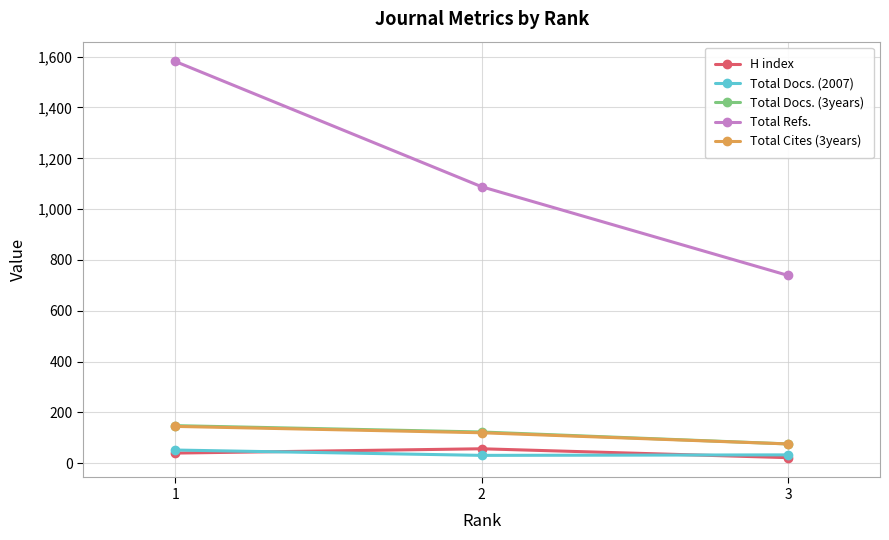

How many data points in Total Cites (3years) are less than 120?

1